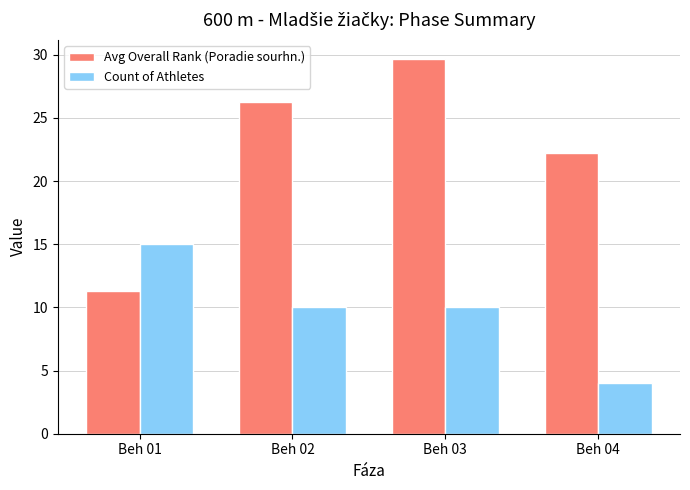

Read the Count of Athletes value at Beh 02.

10.0